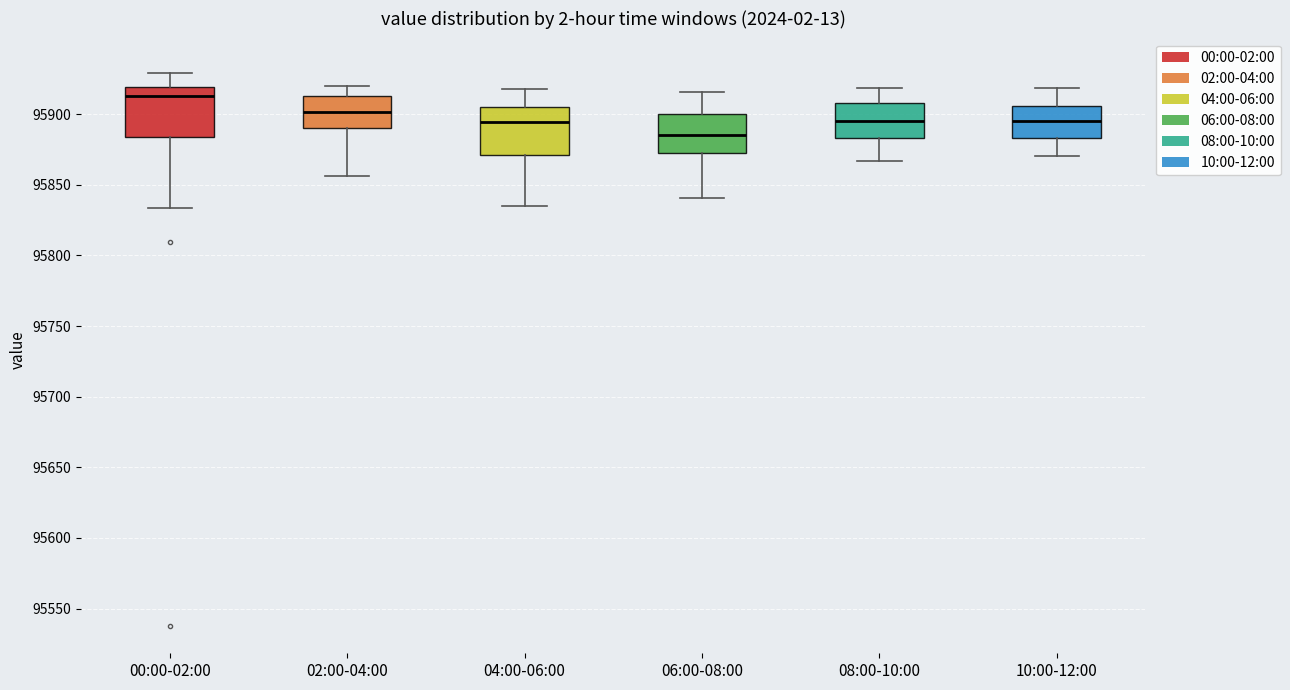

Reading left to right, transcribe this box plot: for each box, give where its median line is, the range the box spans, and where its two whiskers end, as read against the y-axis. The values are not printed on the chart, so give them approximately, as read against the axis.

00:00-02:00: median 95915, box 95885 to 95920, whiskers 95835 to 95930
02:00-04:00: median 95900, box 95890 to 95915, whiskers 95855 to 95920
04:00-06:00: median 95895, box 95870 to 95905, whiskers 95835 to 95920
06:00-08:00: median 95885, box 95875 to 95900, whiskers 95840 to 95915
08:00-10:00: median 95895, box 95885 to 95910, whiskers 95865 to 95920
10:00-12:00: median 95895, box 95885 to 95905, whiskers 95870 to 95920